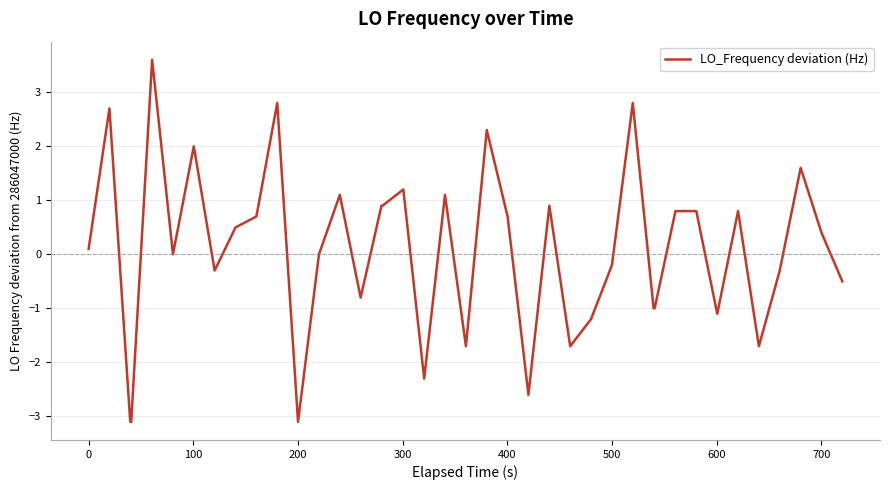

What is the difference between the maximum and minimum values?

6.7